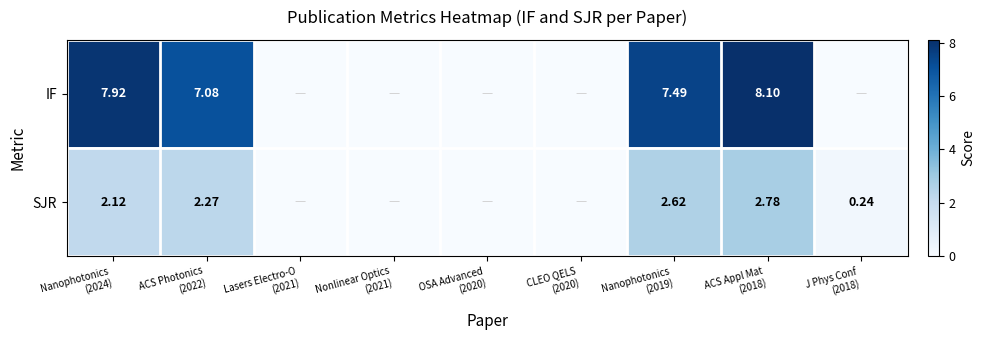

The value of SJR at Nanophotonics (2019) is 4.5. True or false?

False